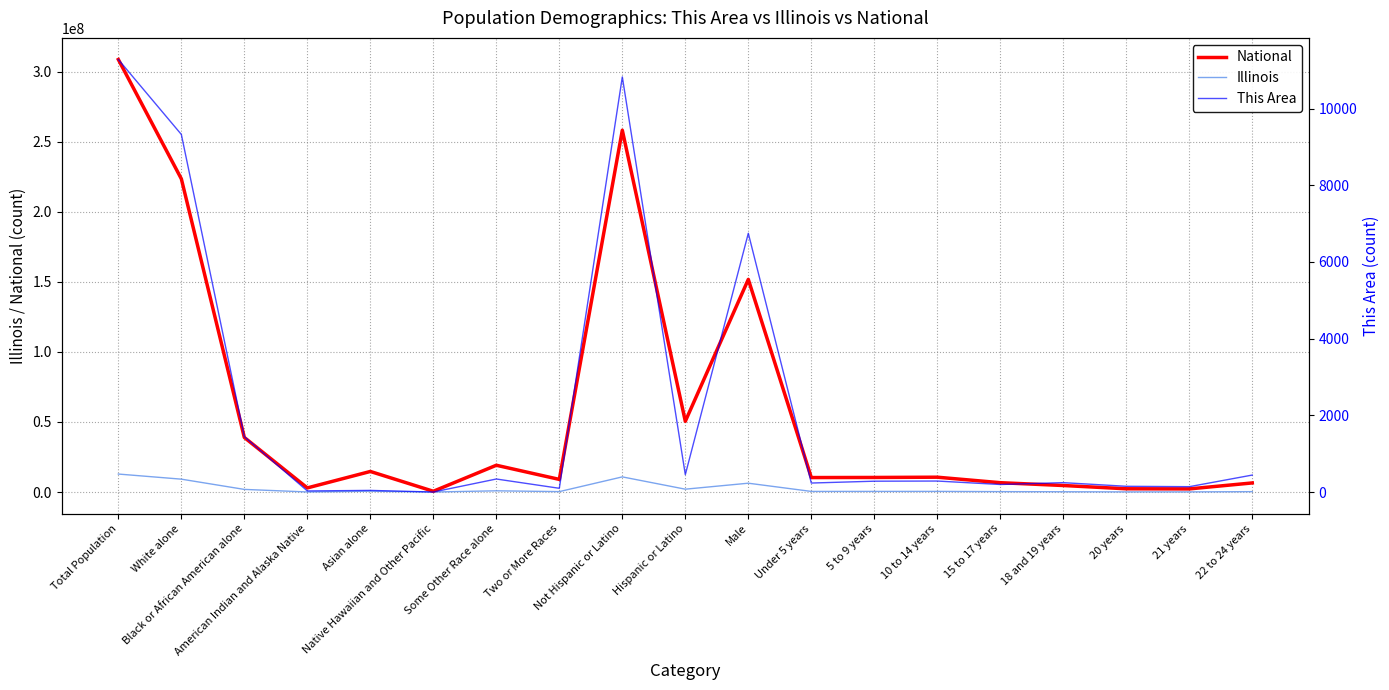

Which series has the largest total across all categories?

National